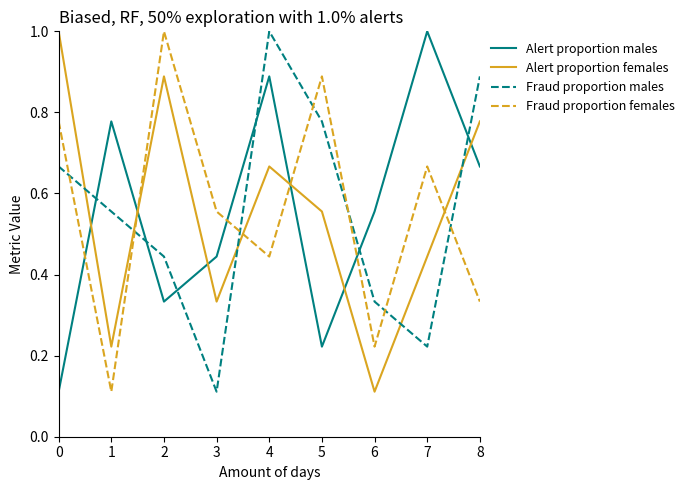

Does the chart have visible grid lines?

No